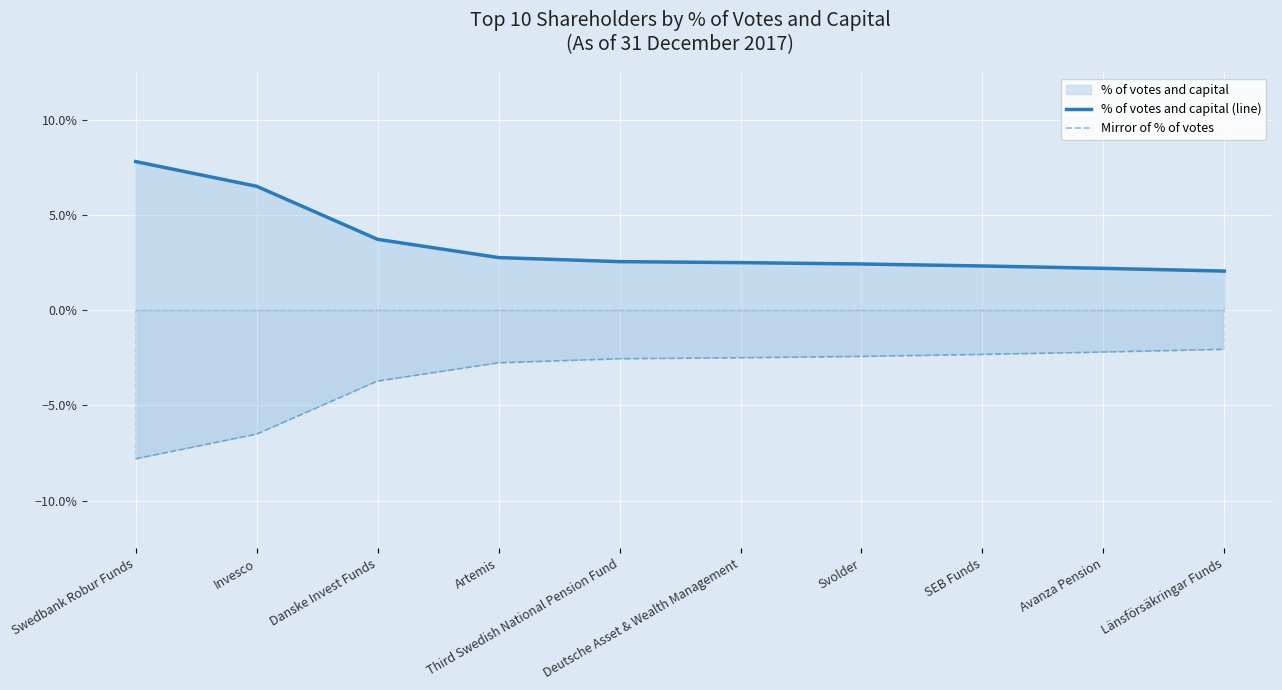

Reading left to right, transcribe all the data shown in this chart.

% of votes and capital (line): Swedbank Robur Funds=0.1	Invesco=0.1	Danske Invest Funds=0.0	Artemis=0.0	Third Swedish National Pension Fund=0.0	Deutsche Asset & Wealth Management=0.0	Svolder=0.0	SEB Funds=0.0	Avanza Pension=0.0	Länsförsäkringar Funds=0.0
Mirror of % of votes: Swedbank Robur Funds=-0.1	Invesco=-0.1	Danske Invest Funds=-0.0	Artemis=-0.0	Third Swedish National Pension Fund=-0.0	Deutsche Asset & Wealth Management=-0.0	Svolder=-0.0	SEB Funds=-0.0	Avanza Pension=-0.0	Länsförsäkringar Funds=-0.0